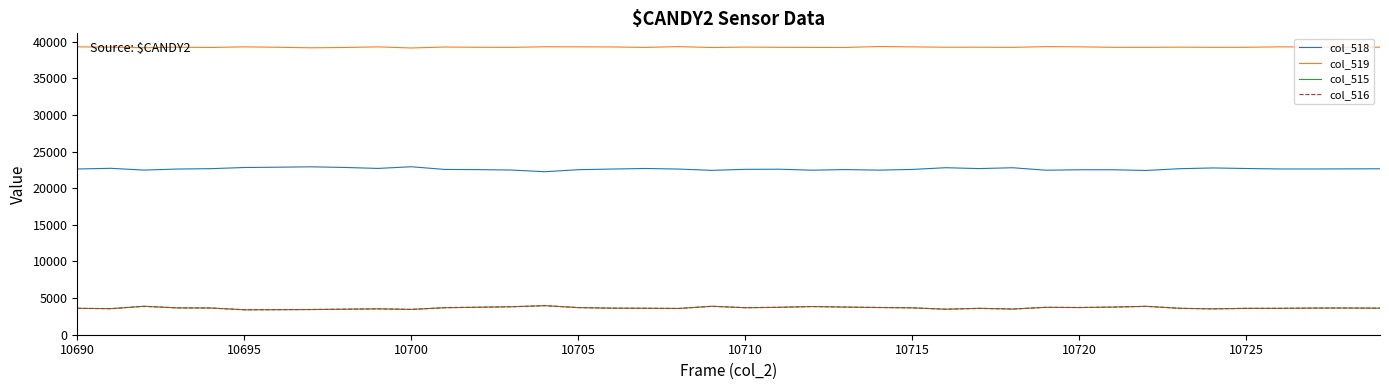

Which series has the largest total across all categories?

col_519